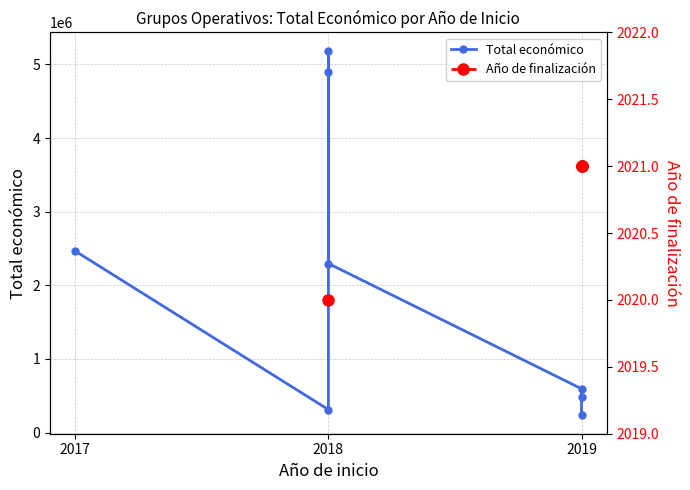

Does the chart have visible grid lines?

Yes